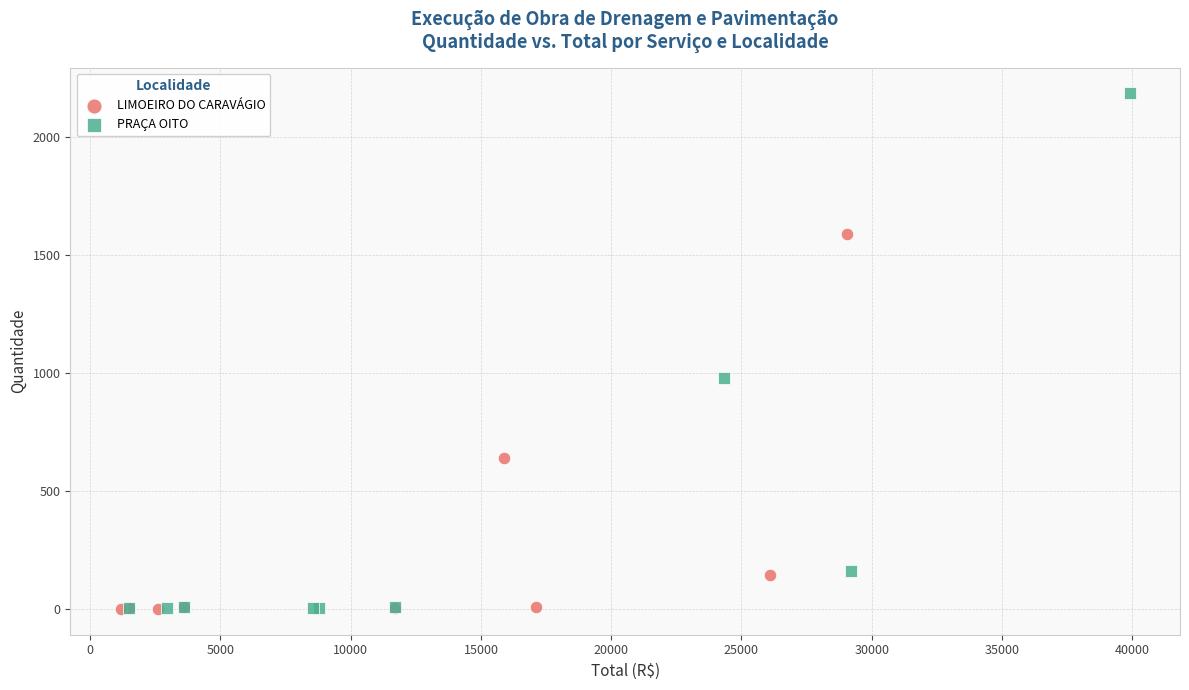

Which series has the widest spread of Y values?

PRAÇA OITO